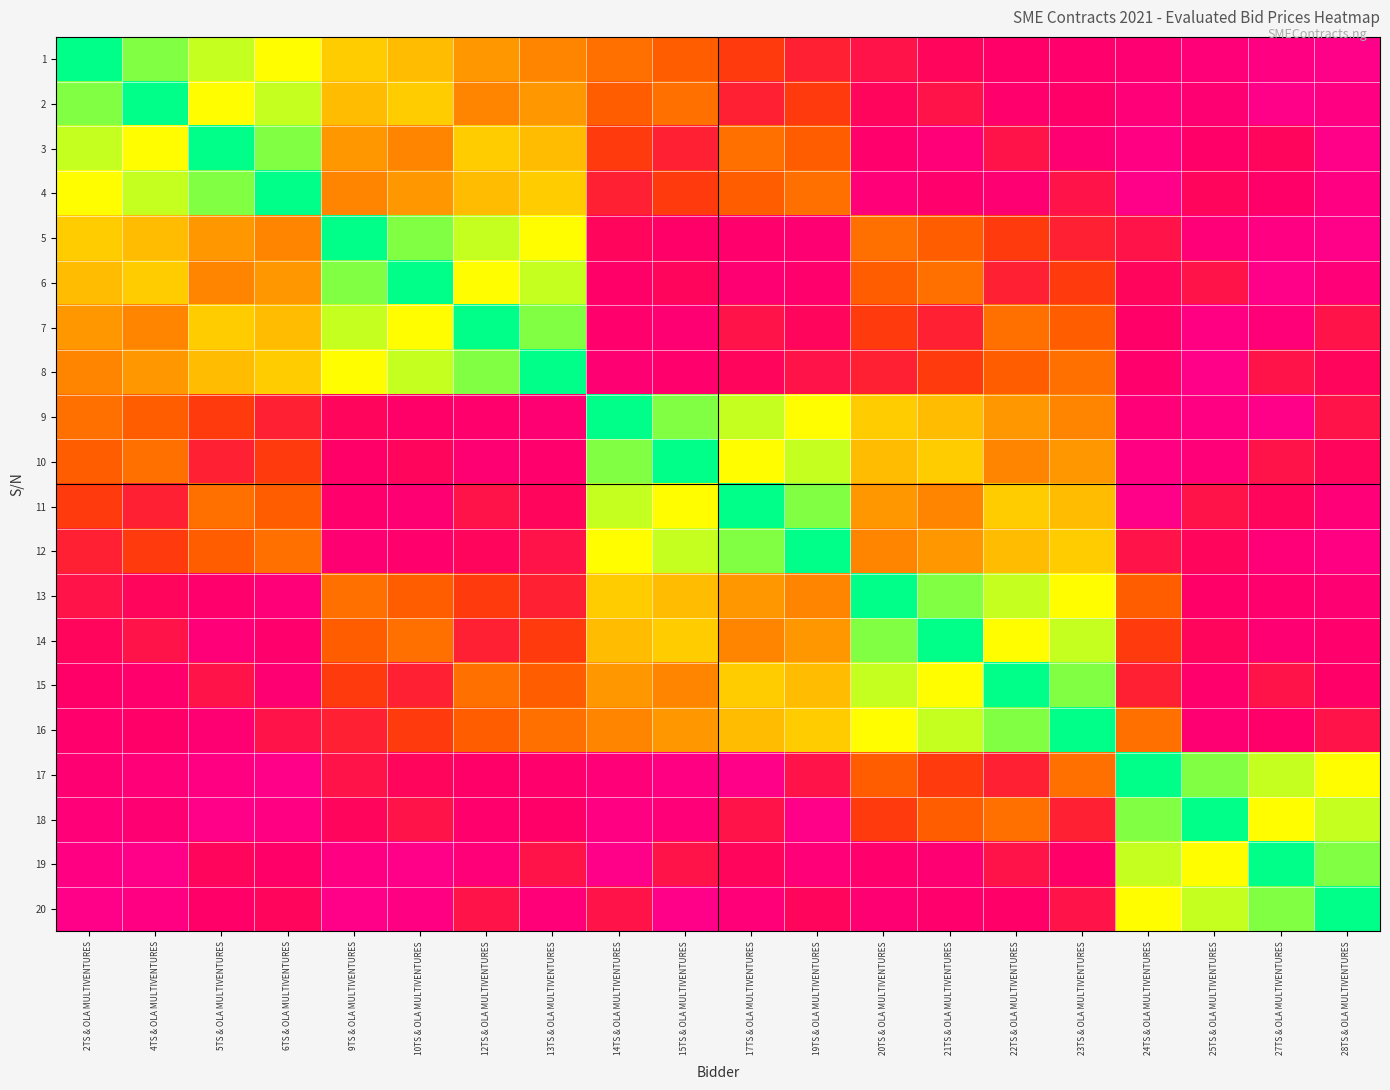

Reading left to right, what are all the values shown in this chart?

1: 2TS & OLA MULTIVENTURES=1857001	4TS & OLA MULTIVENTURES=1857003	5TS & OLA MULTIVENTURES=1857004	6TS & OLA MULTIVENTURES=1857005	9TS & OLA MULTIVENTURES=1857008	10TS & OLA MULTIVENTURES=1857009	12TS & OLA MULTIVENTURES=1857011	13TS & OLA MULTIVENTURES=1857012	14TS & OLA MULTIVENTURES=1857013	15TS & OLA MULTIVENTURES=1857014	17TS & OLA MULTIVENTURES=1857016	19TS & OLA MULTIVENTURES=1857018	20TS & OLA MULTIVENTURES=1857019	21TS & OLA MULTIVENTURES=1857020	22TS & OLA MULTIVENTURES=1857021	23TS & OLA MULTIVENTURES=1857022	24TS & OLA MULTIVENTURES=1857023	25TS & OLA MULTIVENTURES=1857024	27TS & OLA MULTIVENTURES=1857026	28TS & OLA MULTIVENTURES=1857027
2: 2TS & OLA MULTIVENTURES=1857003	4TS & OLA MULTIVENTURES=1857001	5TS & OLA MULTIVENTURES=1857005	6TS & OLA MULTIVENTURES=1857004	9TS & OLA MULTIVENTURES=1857009	10TS & OLA MULTIVENTURES=1857008	12TS & OLA MULTIVENTURES=1857012	13TS & OLA MULTIVENTURES=1857011	14TS & OLA MULTIVENTURES=1857014	15TS & OLA MULTIVENTURES=1857013	17TS & OLA MULTIVENTURES=1857018	19TS & OLA MULTIVENTURES=1857016	20TS & OLA MULTIVENTURES=1857020	21TS & OLA MULTIVENTURES=1857019	22TS & OLA MULTIVENTURES=1857022	23TS & OLA MULTIVENTURES=1857021	24TS & OLA MULTIVENTURES=1857024	25TS & OLA MULTIVENTURES=1857023	27TS & OLA MULTIVENTURES=1857027	28TS & OLA MULTIVENTURES=1857026
3: 2TS & OLA MULTIVENTURES=1857004	4TS & OLA MULTIVENTURES=1857005	5TS & OLA MULTIVENTURES=1857001	6TS & OLA MULTIVENTURES=1857003	9TS & OLA MULTIVENTURES=1857011	10TS & OLA MULTIVENTURES=1857012	12TS & OLA MULTIVENTURES=1857008	13TS & OLA MULTIVENTURES=1857009	14TS & OLA MULTIVENTURES=1857016	15TS & OLA MULTIVENTURES=1857018	17TS & OLA MULTIVENTURES=1857013	19TS & OLA MULTIVENTURES=1857014	20TS & OLA MULTIVENTURES=1857022	21TS & OLA MULTIVENTURES=1857024	22TS & OLA MULTIVENTURES=1857019	23TS & OLA MULTIVENTURES=1857023	24TS & OLA MULTIVENTURES=1857026	25TS & OLA MULTIVENTURES=1857021	27TS & OLA MULTIVENTURES=1857020	28TS & OLA MULTIVENTURES=1857027
4: 2TS & OLA MULTIVENTURES=1857005	4TS & OLA MULTIVENTURES=1857004	5TS & OLA MULTIVENTURES=1857003	6TS & OLA MULTIVENTURES=1857001	9TS & OLA MULTIVENTURES=1857012	10TS & OLA MULTIVENTURES=1857011	12TS & OLA MULTIVENTURES=1857009	13TS & OLA MULTIVENTURES=1857008	14TS & OLA MULTIVENTURES=1857018	15TS & OLA MULTIVENTURES=1857016	17TS & OLA MULTIVENTURES=1857014	19TS & OLA MULTIVENTURES=1857013	20TS & OLA MULTIVENTURES=1857024	21TS & OLA MULTIVENTURES=1857022	22TS & OLA MULTIVENTURES=1857023	23TS & OLA MULTIVENTURES=1857019	24TS & OLA MULTIVENTURES=1857027	25TS & OLA MULTIVENTURES=1857020	27TS & OLA MULTIVENTURES=1857021	28TS & OLA MULTIVENTURES=1857026
5: 2TS & OLA MULTIVENTURES=1857008	4TS & OLA MULTIVENTURES=1857009	5TS & OLA MULTIVENTURES=1857011	6TS & OLA MULTIVENTURES=1857012	9TS & OLA MULTIVENTURES=1857001	10TS & OLA MULTIVENTURES=1857003	12TS & OLA MULTIVENTURES=1857004	13TS & OLA MULTIVENTURES=1857005	14TS & OLA MULTIVENTURES=1857020	15TS & OLA MULTIVENTURES=1857021	17TS & OLA MULTIVENTURES=1857022	19TS & OLA MULTIVENTURES=1857023	20TS & OLA MULTIVENTURES=1857013	21TS & OLA MULTIVENTURES=1857014	22TS & OLA MULTIVENTURES=1857016	23TS & OLA MULTIVENTURES=1857018	24TS & OLA MULTIVENTURES=1857019	25TS & OLA MULTIVENTURES=1857024	27TS & OLA MULTIVENTURES=1857026	28TS & OLA MULTIVENTURES=1857027
6: 2TS & OLA MULTIVENTURES=1857009	4TS & OLA MULTIVENTURES=1857008	5TS & OLA MULTIVENTURES=1857012	6TS & OLA MULTIVENTURES=1857011	9TS & OLA MULTIVENTURES=1857003	10TS & OLA MULTIVENTURES=1857001	12TS & OLA MULTIVENTURES=1857005	13TS & OLA MULTIVENTURES=1857004	14TS & OLA MULTIVENTURES=1857021	15TS & OLA MULTIVENTURES=1857020	17TS & OLA MULTIVENTURES=1857023	19TS & OLA MULTIVENTURES=1857022	20TS & OLA MULTIVENTURES=1857014	21TS & OLA MULTIVENTURES=1857013	22TS & OLA MULTIVENTURES=1857018	23TS & OLA MULTIVENTURES=1857016	24TS & OLA MULTIVENTURES=1857020	25TS & OLA MULTIVENTURES=1857019	27TS & OLA MULTIVENTURES=1857027	28TS & OLA MULTIVENTURES=1857024
7: 2TS & OLA MULTIVENTURES=1857011	4TS & OLA MULTIVENTURES=1857012	5TS & OLA MULTIVENTURES=1857008	6TS & OLA MULTIVENTURES=1857009	9TS & OLA MULTIVENTURES=1857004	10TS & OLA MULTIVENTURES=1857005	12TS & OLA MULTIVENTURES=1857001	13TS & OLA MULTIVENTURES=1857003	14TS & OLA MULTIVENTURES=1857022	15TS & OLA MULTIVENTURES=1857023	17TS & OLA MULTIVENTURES=1857019	19TS & OLA MULTIVENTURES=1857020	20TS & OLA MULTIVENTURES=1857016	21TS & OLA MULTIVENTURES=1857018	22TS & OLA MULTIVENTURES=1857013	23TS & OLA MULTIVENTURES=1857014	24TS & OLA MULTIVENTURES=1857021	25TS & OLA MULTIVENTURES=1857026	27TS & OLA MULTIVENTURES=1857024	28TS & OLA MULTIVENTURES=1857019
8: 2TS & OLA MULTIVENTURES=1857012	4TS & OLA MULTIVENTURES=1857011	5TS & OLA MULTIVENTURES=1857009	6TS & OLA MULTIVENTURES=1857008	9TS & OLA MULTIVENTURES=1857005	10TS & OLA MULTIVENTURES=1857004	12TS & OLA MULTIVENTURES=1857003	13TS & OLA MULTIVENTURES=1857001	14TS & OLA MULTIVENTURES=1857023	15TS & OLA MULTIVENTURES=1857022	17TS & OLA MULTIVENTURES=1857020	19TS & OLA MULTIVENTURES=1857019	20TS & OLA MULTIVENTURES=1857018	21TS & OLA MULTIVENTURES=1857016	22TS & OLA MULTIVENTURES=1857014	23TS & OLA MULTIVENTURES=1857013	24TS & OLA MULTIVENTURES=1857022	25TS & OLA MULTIVENTURES=1857027	27TS & OLA MULTIVENTURES=1857019	28TS & OLA MULTIVENTURES=1857020
9: 2TS & OLA MULTIVENTURES=1857013	4TS & OLA MULTIVENTURES=1857014	5TS & OLA MULTIVENTURES=1857016	6TS & OLA MULTIVENTURES=1857018	9TS & OLA MULTIVENTURES=1857020	10TS & OLA MULTIVENTURES=1857021	12TS & OLA MULTIVENTURES=1857022	13TS & OLA MULTIVENTURES=1857023	14TS & OLA MULTIVENTURES=1857001	15TS & OLA MULTIVENTURES=1857003	17TS & OLA MULTIVENTURES=1857004	19TS & OLA MULTIVENTURES=1857005	20TS & OLA MULTIVENTURES=1857008	21TS & OLA MULTIVENTURES=1857009	22TS & OLA MULTIVENTURES=1857011	23TS & OLA MULTIVENTURES=1857012	24TS & OLA MULTIVENTURES=1857024	25TS & OLA MULTIVENTURES=1857026	27TS & OLA MULTIVENTURES=1857027	28TS & OLA MULTIVENTURES=1857019
10: 2TS & OLA MULTIVENTURES=1857014	4TS & OLA MULTIVENTURES=1857013	5TS & OLA MULTIVENTURES=1857018	6TS & OLA MULTIVENTURES=1857016	9TS & OLA MULTIVENTURES=1857021	10TS & OLA MULTIVENTURES=1857020	12TS & OLA MULTIVENTURES=1857023	13TS & OLA MULTIVENTURES=1857022	14TS & OLA MULTIVENTURES=1857003	15TS & OLA MULTIVENTURES=1857001	17TS & OLA MULTIVENTURES=1857005	19TS & OLA MULTIVENTURES=1857004	20TS & OLA MULTIVENTURES=1857009	21TS & OLA MULTIVENTURES=1857008	22TS & OLA MULTIVENTURES=1857012	23TS & OLA MULTIVENTURES=1857011	24TS & OLA MULTIVENTURES=1857026	25TS & OLA MULTIVENTURES=1857024	27TS & OLA MULTIVENTURES=1857019	28TS & OLA MULTIVENTURES=1857020
11: 2TS & OLA MULTIVENTURES=1857016	4TS & OLA MULTIVENTURES=1857018	5TS & OLA MULTIVENTURES=1857013	6TS & OLA MULTIVENTURES=1857014	9TS & OLA MULTIVENTURES=1857022	10TS & OLA MULTIVENTURES=1857023	12TS & OLA MULTIVENTURES=1857019	13TS & OLA MULTIVENTURES=1857020	14TS & OLA MULTIVENTURES=1857004	15TS & OLA MULTIVENTURES=1857005	17TS & OLA MULTIVENTURES=1857001	19TS & OLA MULTIVENTURES=1857003	20TS & OLA MULTIVENTURES=1857011	21TS & OLA MULTIVENTURES=1857012	22TS & OLA MULTIVENTURES=1857008	23TS & OLA MULTIVENTURES=1857009	24TS & OLA MULTIVENTURES=1857027	25TS & OLA MULTIVENTURES=1857019	27TS & OLA MULTIVENTURES=1857020	28TS & OLA MULTIVENTURES=1857024
12: 2TS & OLA MULTIVENTURES=1857018	4TS & OLA MULTIVENTURES=1857016	5TS & OLA MULTIVENTURES=1857014	6TS & OLA MULTIVENTURES=1857013	9TS & OLA MULTIVENTURES=1857023	10TS & OLA MULTIVENTURES=1857022	12TS & OLA MULTIVENTURES=1857020	13TS & OLA MULTIVENTURES=1857019	14TS & OLA MULTIVENTURES=1857005	15TS & OLA MULTIVENTURES=1857004	17TS & OLA MULTIVENTURES=1857003	19TS & OLA MULTIVENTURES=1857001	20TS & OLA MULTIVENTURES=1857012	21TS & OLA MULTIVENTURES=1857011	22TS & OLA MULTIVENTURES=1857009	23TS & OLA MULTIVENTURES=1857008	24TS & OLA MULTIVENTURES=1857019	25TS & OLA MULTIVENTURES=1857020	27TS & OLA MULTIVENTURES=1857024	28TS & OLA MULTIVENTURES=1857026
13: 2TS & OLA MULTIVENTURES=1857019	4TS & OLA MULTIVENTURES=1857020	5TS & OLA MULTIVENTURES=1857022	6TS & OLA MULTIVENTURES=1857024	9TS & OLA MULTIVENTURES=1857013	10TS & OLA MULTIVENTURES=1857014	12TS & OLA MULTIVENTURES=1857016	13TS & OLA MULTIVENTURES=1857018	14TS & OLA MULTIVENTURES=1857008	15TS & OLA MULTIVENTURES=1857009	17TS & OLA MULTIVENTURES=1857011	19TS & OLA MULTIVENTURES=1857012	20TS & OLA MULTIVENTURES=1857001	21TS & OLA MULTIVENTURES=1857003	22TS & OLA MULTIVENTURES=1857004	23TS & OLA MULTIVENTURES=1857005	24TS & OLA MULTIVENTURES=1857014	25TS & OLA MULTIVENTURES=1857021	27TS & OLA MULTIVENTURES=1857022	28TS & OLA MULTIVENTURES=1857023
14: 2TS & OLA MULTIVENTURES=1857020	4TS & OLA MULTIVENTURES=1857019	5TS & OLA MULTIVENTURES=1857024	6TS & OLA MULTIVENTURES=1857022	9TS & OLA MULTIVENTURES=1857014	10TS & OLA MULTIVENTURES=1857013	12TS & OLA MULTIVENTURES=1857018	13TS & OLA MULTIVENTURES=1857016	14TS & OLA MULTIVENTURES=1857009	15TS & OLA MULTIVENTURES=1857008	17TS & OLA MULTIVENTURES=1857012	19TS & OLA MULTIVENTURES=1857011	20TS & OLA MULTIVENTURES=1857003	21TS & OLA MULTIVENTURES=1857001	22TS & OLA MULTIVENTURES=1857005	23TS & OLA MULTIVENTURES=1857004	24TS & OLA MULTIVENTURES=1857016	25TS & OLA MULTIVENTURES=1857020	27TS & OLA MULTIVENTURES=1857023	28TS & OLA MULTIVENTURES=1857022
15: 2TS & OLA MULTIVENTURES=1857021	4TS & OLA MULTIVENTURES=1857022	5TS & OLA MULTIVENTURES=1857019	6TS & OLA MULTIVENTURES=1857023	9TS & OLA MULTIVENTURES=1857016	10TS & OLA MULTIVENTURES=1857018	12TS & OLA MULTIVENTURES=1857013	13TS & OLA MULTIVENTURES=1857014	14TS & OLA MULTIVENTURES=1857011	15TS & OLA MULTIVENTURES=1857012	17TS & OLA MULTIVENTURES=1857008	19TS & OLA MULTIVENTURES=1857009	20TS & OLA MULTIVENTURES=1857004	21TS & OLA MULTIVENTURES=1857005	22TS & OLA MULTIVENTURES=1857001	23TS & OLA MULTIVENTURES=1857003	24TS & OLA MULTIVENTURES=1857018	25TS & OLA MULTIVENTURES=1857022	27TS & OLA MULTIVENTURES=1857019	28TS & OLA MULTIVENTURES=1857021
16: 2TS & OLA MULTIVENTURES=1857022	4TS & OLA MULTIVENTURES=1857021	5TS & OLA MULTIVENTURES=1857023	6TS & OLA MULTIVENTURES=1857019	9TS & OLA MULTIVENTURES=1857018	10TS & OLA MULTIVENTURES=1857016	12TS & OLA MULTIVENTURES=1857014	13TS & OLA MULTIVENTURES=1857013	14TS & OLA MULTIVENTURES=1857012	15TS & OLA MULTIVENTURES=1857011	17TS & OLA MULTIVENTURES=1857009	19TS & OLA MULTIVENTURES=1857008	20TS & OLA MULTIVENTURES=1857005	21TS & OLA MULTIVENTURES=1857004	22TS & OLA MULTIVENTURES=1857003	23TS & OLA MULTIVENTURES=1857001	24TS & OLA MULTIVENTURES=1857013	25TS & OLA MULTIVENTURES=1857023	27TS & OLA MULTIVENTURES=1857021	28TS & OLA MULTIVENTURES=1857019
17: 2TS & OLA MULTIVENTURES=1857023	4TS & OLA MULTIVENTURES=1857024	5TS & OLA MULTIVENTURES=1857026	6TS & OLA MULTIVENTURES=1857027	9TS & OLA MULTIVENTURES=1857019	10TS & OLA MULTIVENTURES=1857020	12TS & OLA MULTIVENTURES=1857021	13TS & OLA MULTIVENTURES=1857022	14TS & OLA MULTIVENTURES=1857024	15TS & OLA MULTIVENTURES=1857026	17TS & OLA MULTIVENTURES=1857027	19TS & OLA MULTIVENTURES=1857019	20TS & OLA MULTIVENTURES=1857014	21TS & OLA MULTIVENTURES=1857016	22TS & OLA MULTIVENTURES=1857018	23TS & OLA MULTIVENTURES=1857013	24TS & OLA MULTIVENTURES=1857001	25TS & OLA MULTIVENTURES=1857003	27TS & OLA MULTIVENTURES=1857004	28TS & OLA MULTIVENTURES=1857005
18: 2TS & OLA MULTIVENTURES=1857024	4TS & OLA MULTIVENTURES=1857023	5TS & OLA MULTIVENTURES=1857027	6TS & OLA MULTIVENTURES=1857026	9TS & OLA MULTIVENTURES=1857020	10TS & OLA MULTIVENTURES=1857019	12TS & OLA MULTIVENTURES=1857022	13TS & OLA MULTIVENTURES=1857021	14TS & OLA MULTIVENTURES=1857026	15TS & OLA MULTIVENTURES=1857024	17TS & OLA MULTIVENTURES=1857019	19TS & OLA MULTIVENTURES=1857027	20TS & OLA MULTIVENTURES=1857016	21TS & OLA MULTIVENTURES=1857014	22TS & OLA MULTIVENTURES=1857013	23TS & OLA MULTIVENTURES=1857018	24TS & OLA MULTIVENTURES=1857003	25TS & OLA MULTIVENTURES=1857001	27TS & OLA MULTIVENTURES=1857005	28TS & OLA MULTIVENTURES=1857004
19: 2TS & OLA MULTIVENTURES=1857026	4TS & OLA MULTIVENTURES=1857027	5TS & OLA MULTIVENTURES=1857020	6TS & OLA MULTIVENTURES=1857021	9TS & OLA MULTIVENTURES=1857026	10TS & OLA MULTIVENTURES=1857027	12TS & OLA MULTIVENTURES=1857024	13TS & OLA MULTIVENTURES=1857019	14TS & OLA MULTIVENTURES=1857027	15TS & OLA MULTIVENTURES=1857019	17TS & OLA MULTIVENTURES=1857020	19TS & OLA MULTIVENTURES=1857024	20TS & OLA MULTIVENTURES=1857022	21TS & OLA MULTIVENTURES=1857023	22TS & OLA MULTIVENTURES=1857019	23TS & OLA MULTIVENTURES=1857021	24TS & OLA MULTIVENTURES=1857004	25TS & OLA MULTIVENTURES=1857005	27TS & OLA MULTIVENTURES=1857001	28TS & OLA MULTIVENTURES=1857003
20: 2TS & OLA MULTIVENTURES=1857027	4TS & OLA MULTIVENTURES=1857026	5TS & OLA MULTIVENTURES=1857021	6TS & OLA MULTIVENTURES=1857020	9TS & OLA MULTIVENTURES=1857027	10TS & OLA MULTIVENTURES=1857026	12TS & OLA MULTIVENTURES=1857019	13TS & OLA MULTIVENTURES=1857024	14TS & OLA MULTIVENTURES=1857019	15TS & OLA MULTIVENTURES=1857027	17TS & OLA MULTIVENTURES=1857024	19TS & OLA MULTIVENTURES=1857020	20TS & OLA MULTIVENTURES=1857023	21TS & OLA MULTIVENTURES=1857022	22TS & OLA MULTIVENTURES=1857021	23TS & OLA MULTIVENTURES=1857019	24TS & OLA MULTIVENTURES=1857005	25TS & OLA MULTIVENTURES=1857004	27TS & OLA MULTIVENTURES=1857003	28TS & OLA MULTIVENTURES=1857001